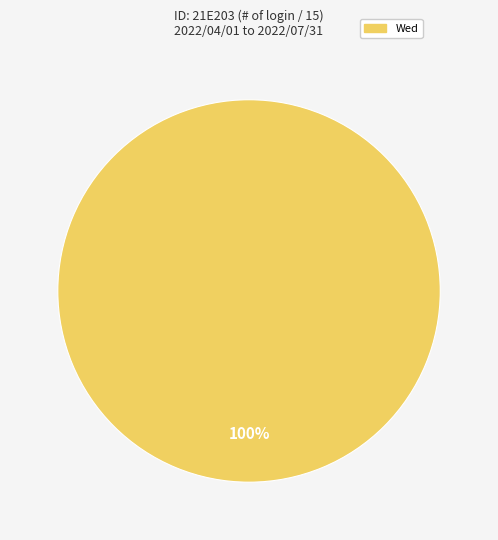

Rank the categories by value from highest to lowest.

Wed